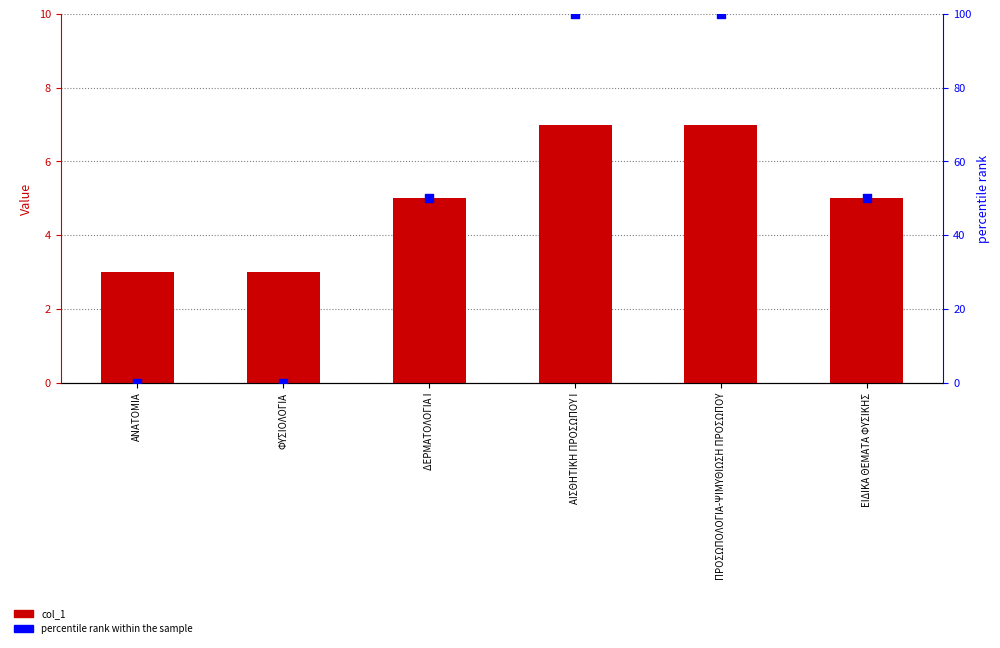

Which series has the largest Y range (max minus min)?

percentile rank within the sample